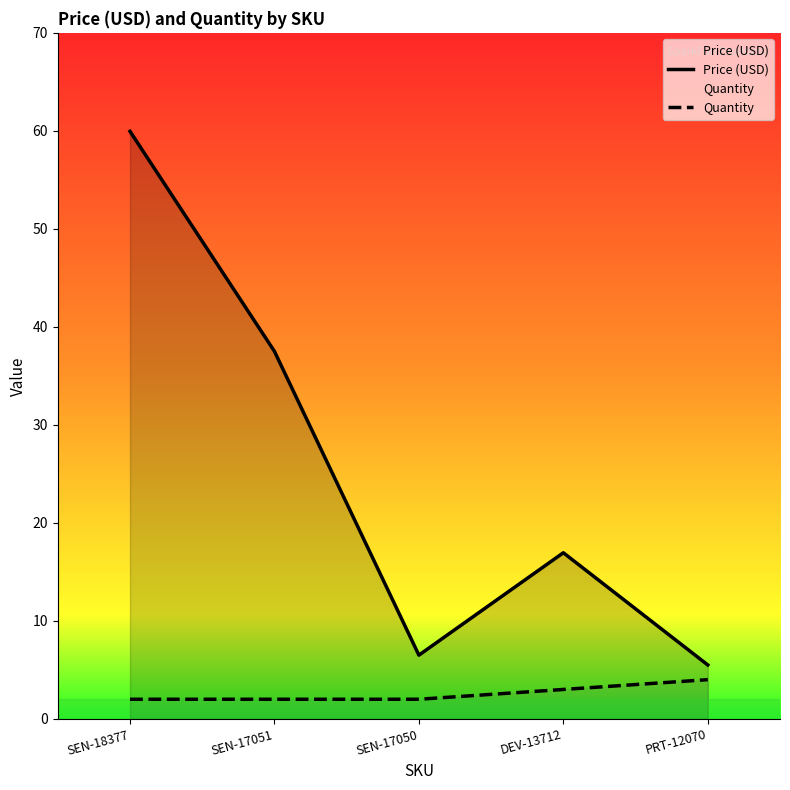

Does the chart display data point markers on the line(s)?

No